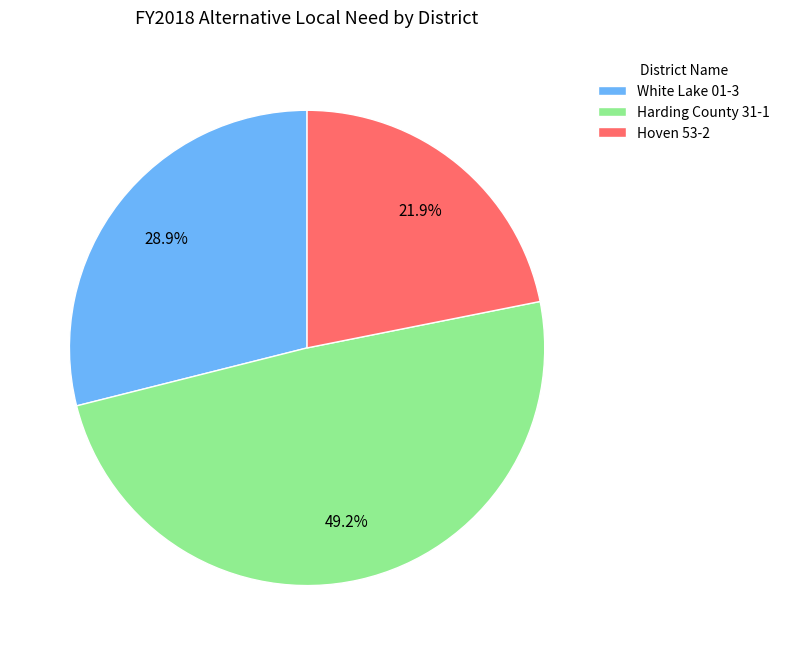

Does any single category account for the majority?

No